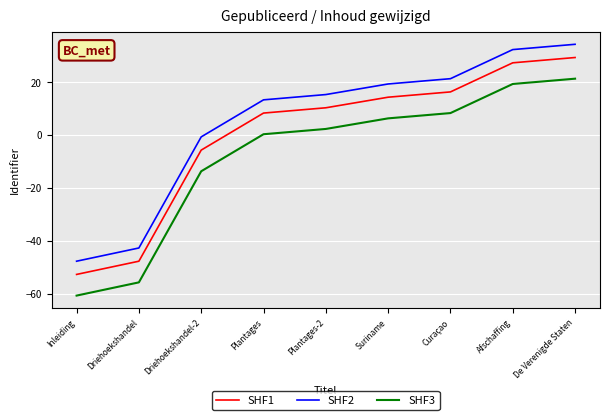

What are all the series names shown in the legend?

SHF1, SHF2, SHF3